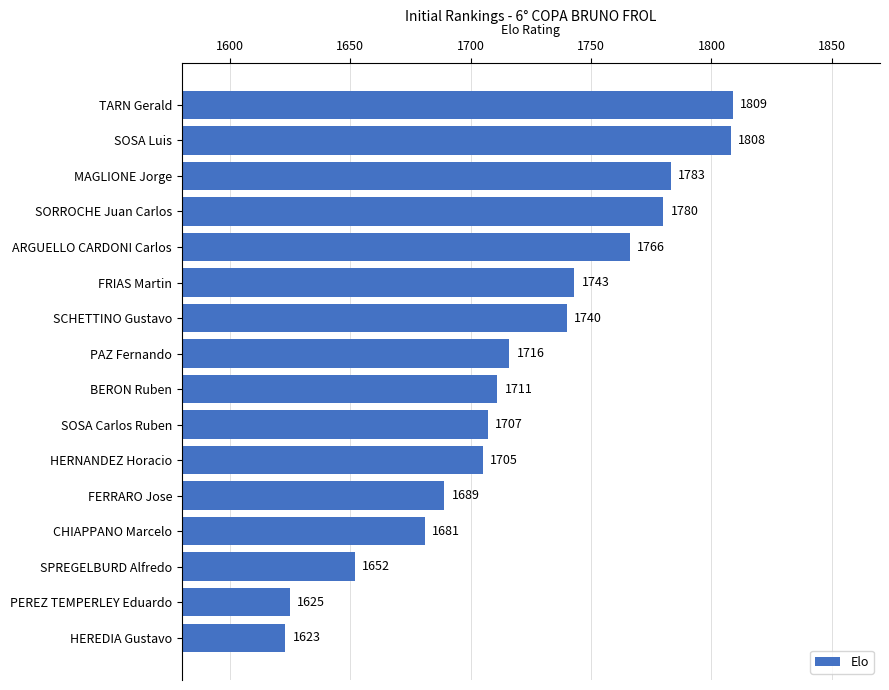

How many bars are there in total?

16